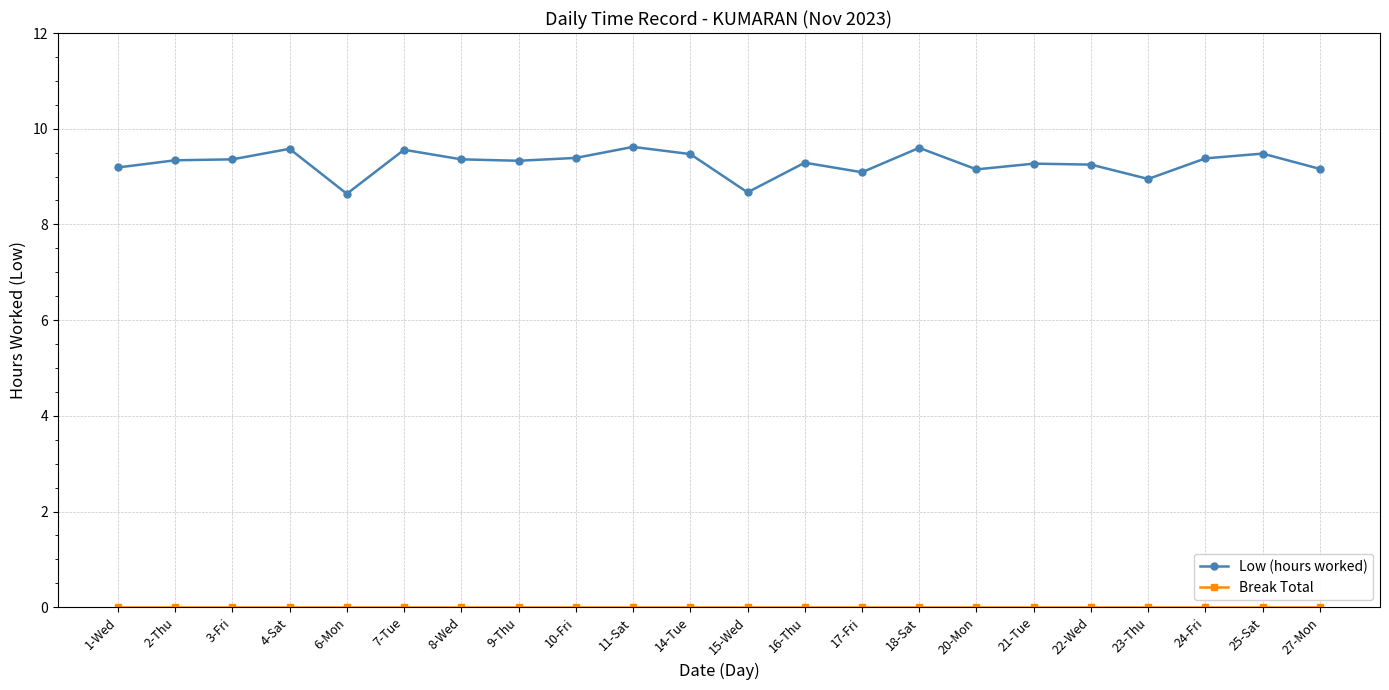

True or false: Low (hours worked) has a value of 9.2 at 27-Mon.

True